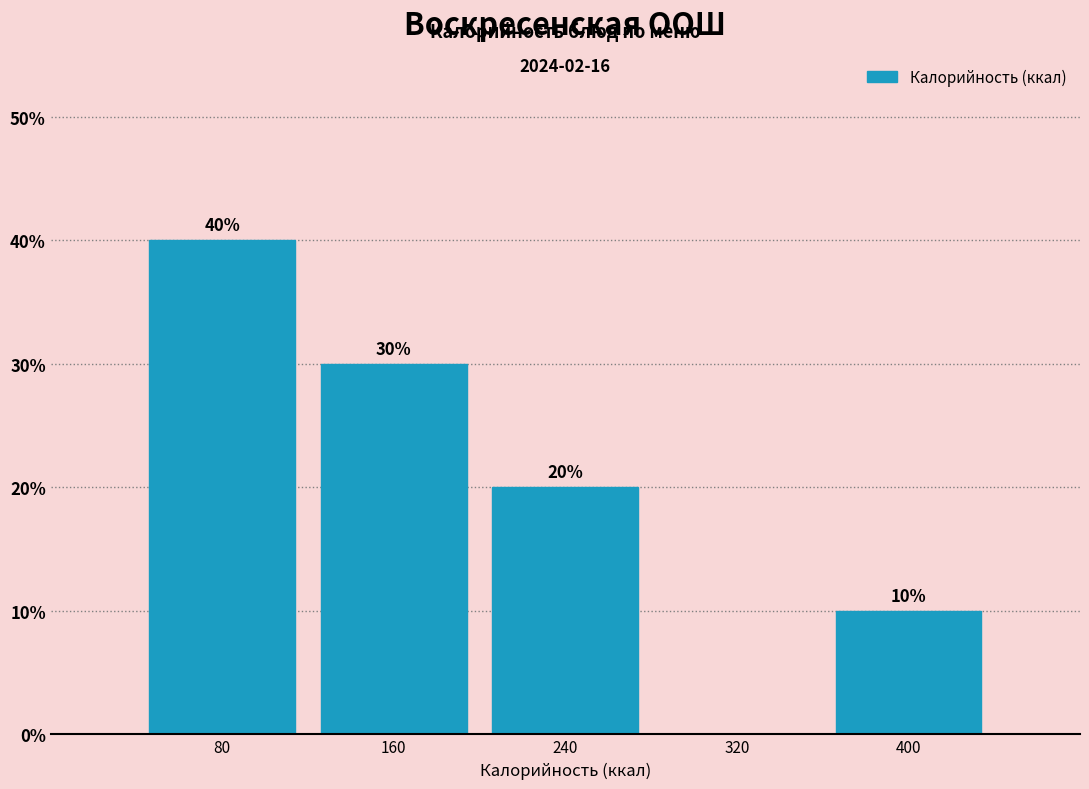

Over which range of the x-axis is the bar tallest?

40 to 120